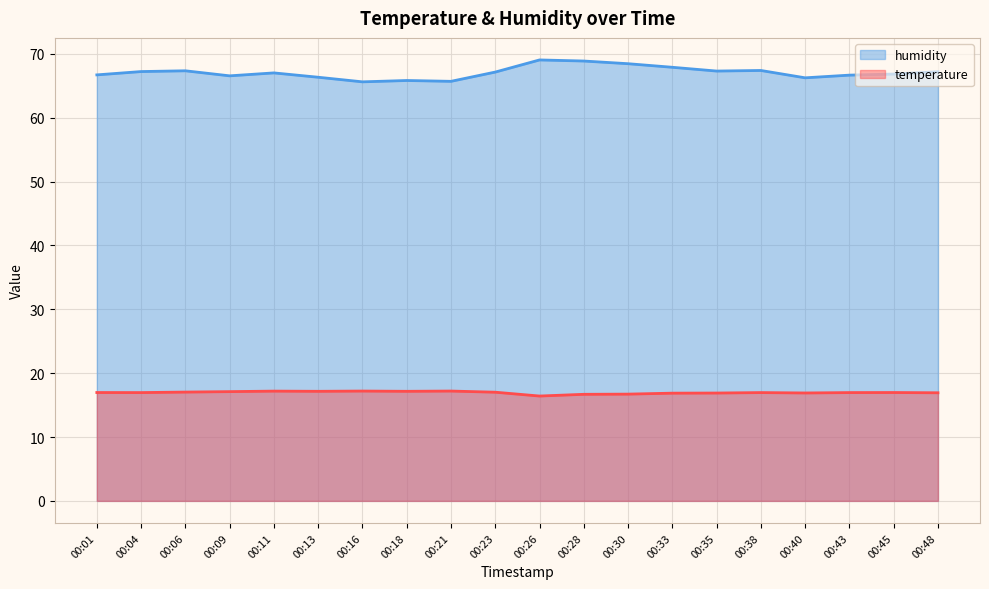

Is it true that humidity equals 99.7 at 00:40?

False